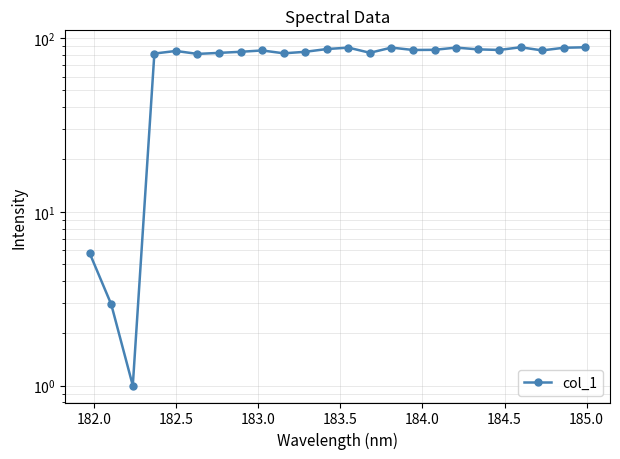

What is the difference between the maximum and minimum values?

87.5